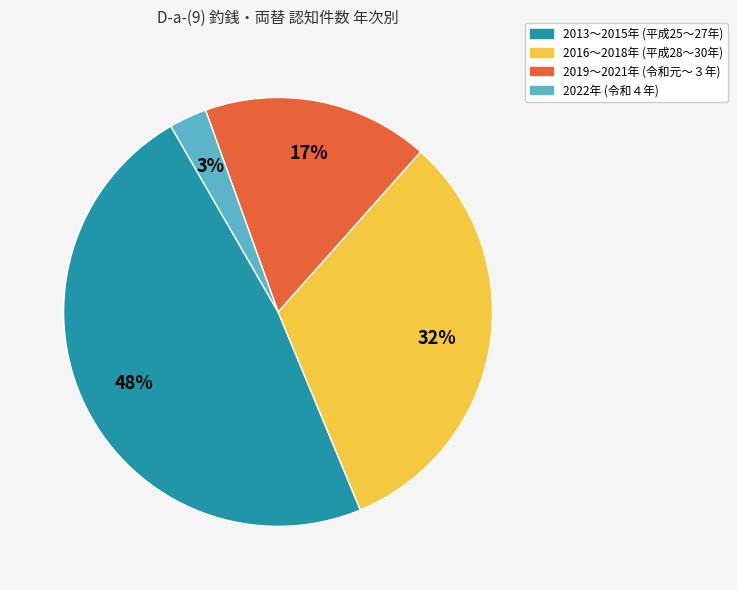

Is there any slice that represents more than half of the pie?

No